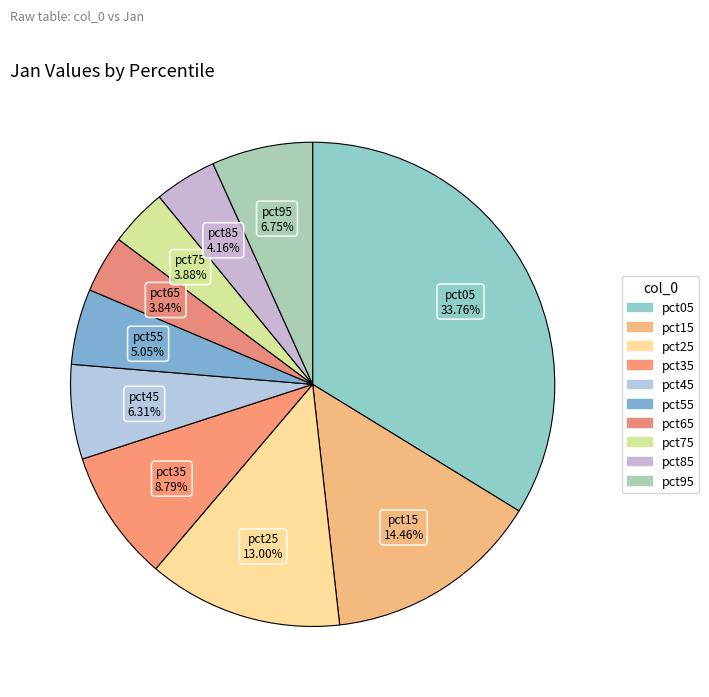

What is the largest slice in the pie chart?

pct05